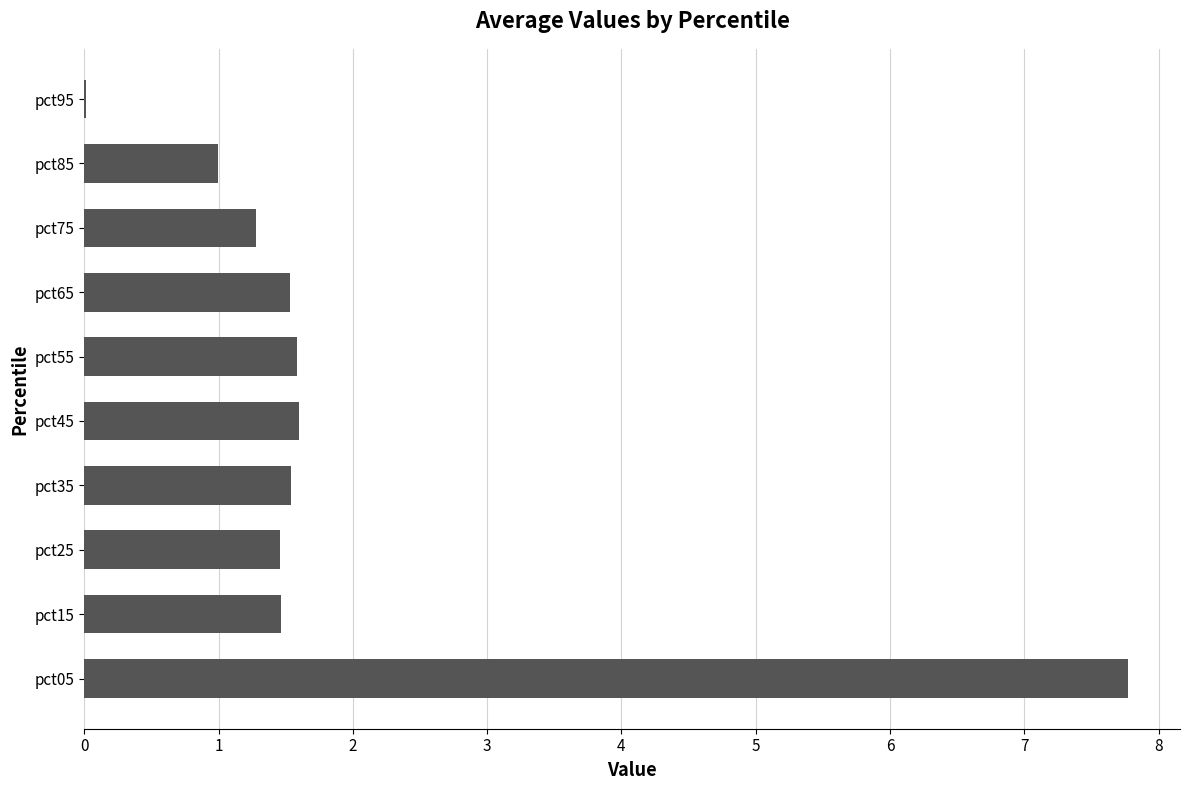

Approximately how many times larger is the value at pct75 compared to pct65?

0.8